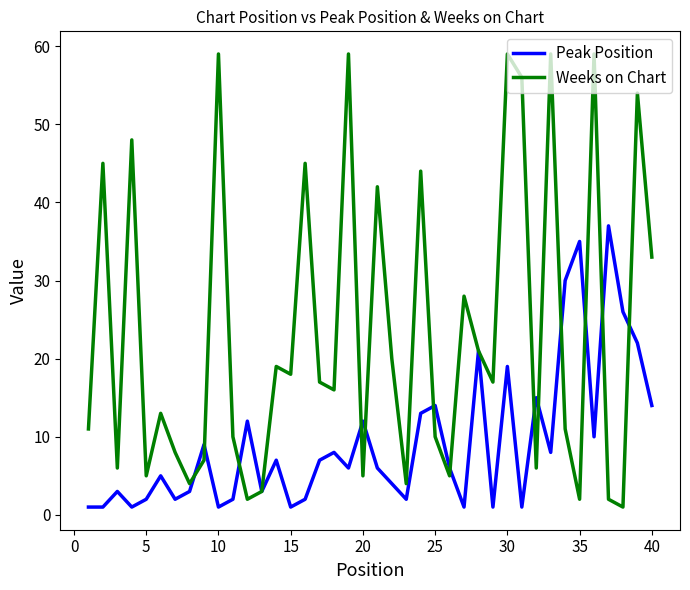

True or false: Weeks on Chart has more than 2 points higher than both neighbors.

True